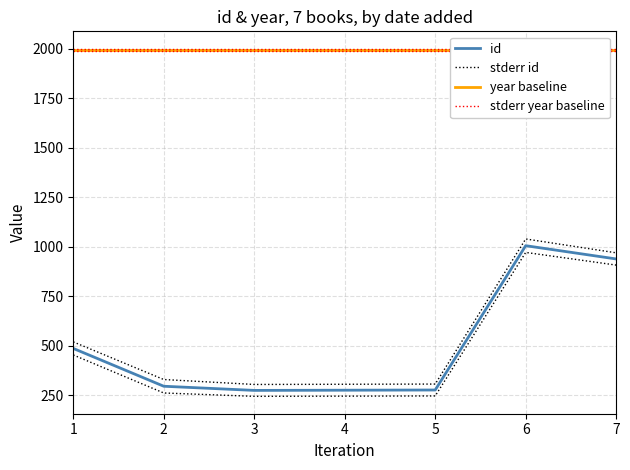

What is the value of the stderr id point at the 5th from the left?

307